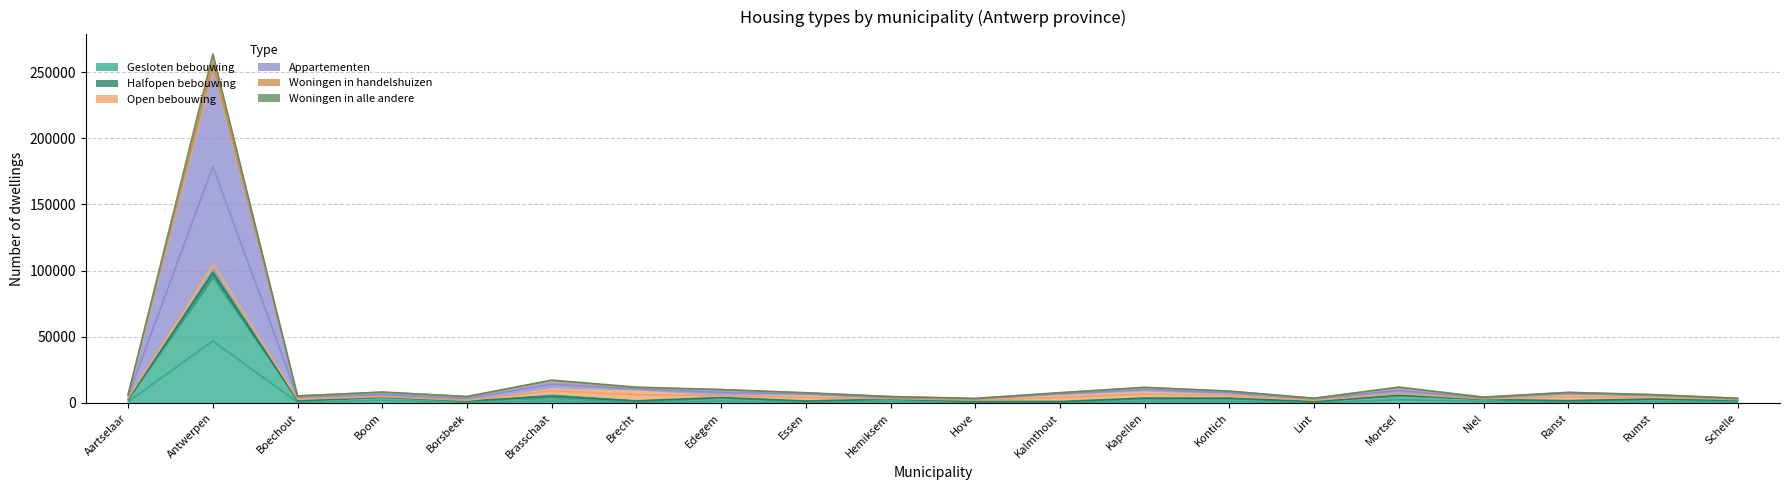

Where is the first local maximum for Appartementen?

Antwerpen